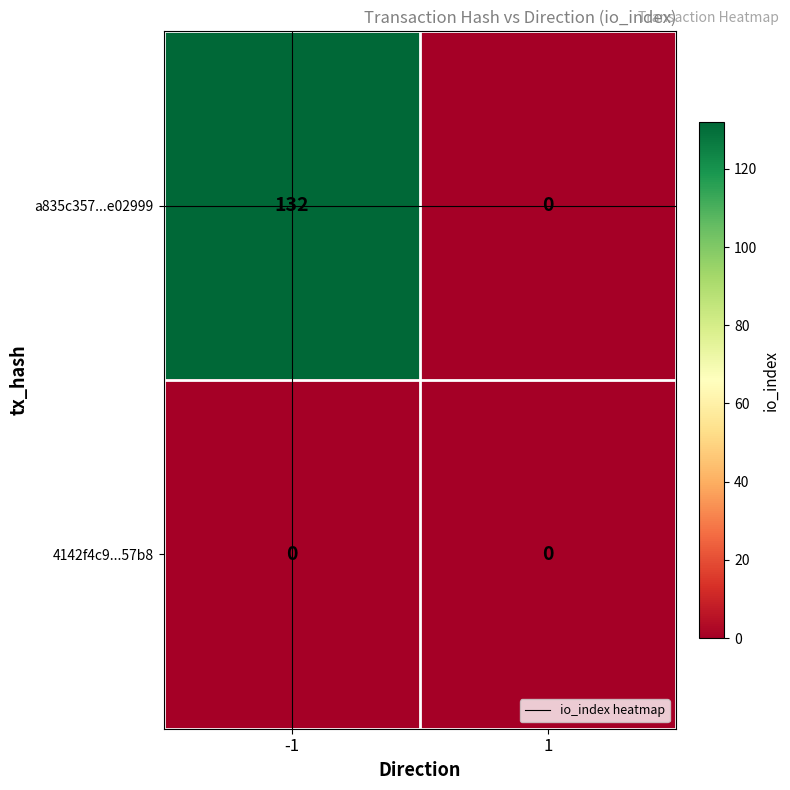

Reading left to right, extract all data points from this chart.

a835c357...e02999: -1=132	1=0
4142f4c9...57b8: -1=0	1=0